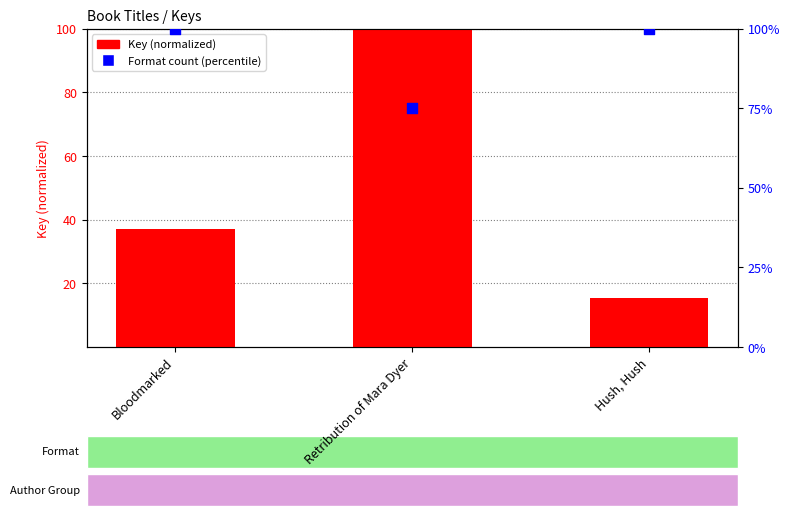

Which series contains the lowest Y value?

Key (normalized)